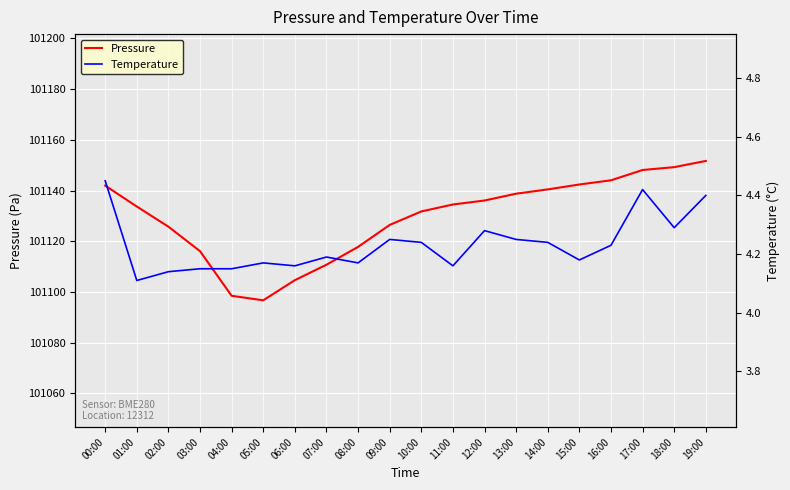

List the series in order of their overall mean, highest first.

Pressure, Temperature